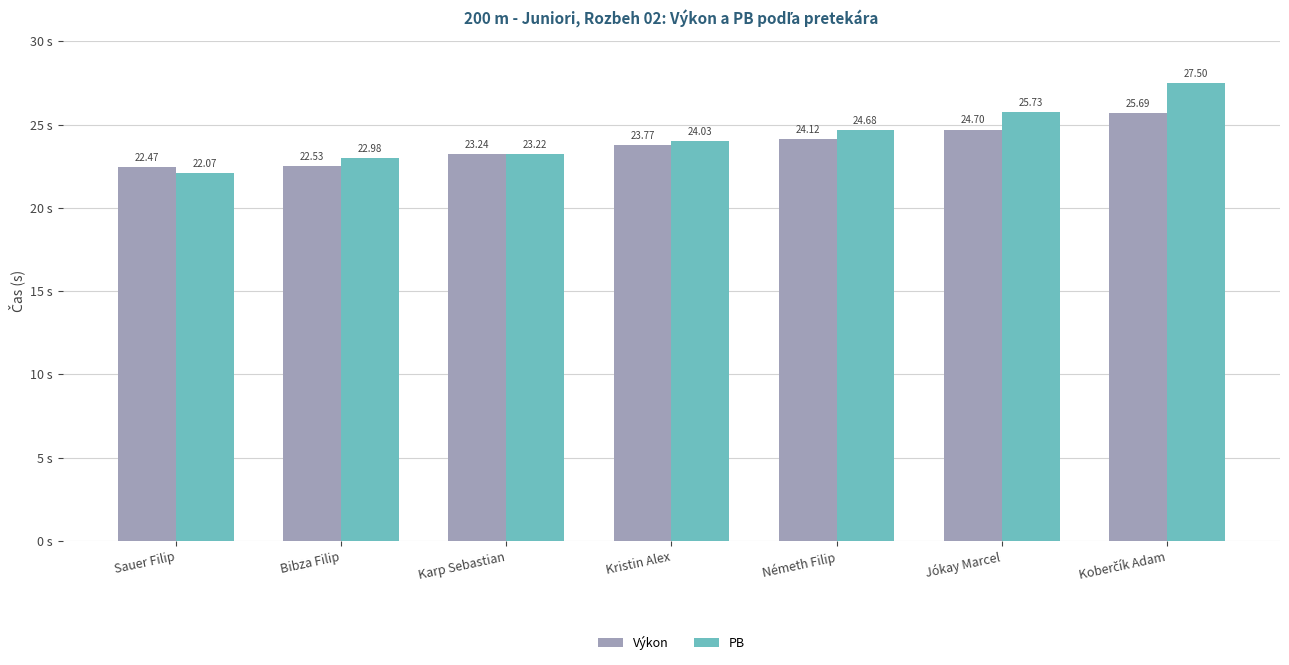

How many bars are there in total?

14